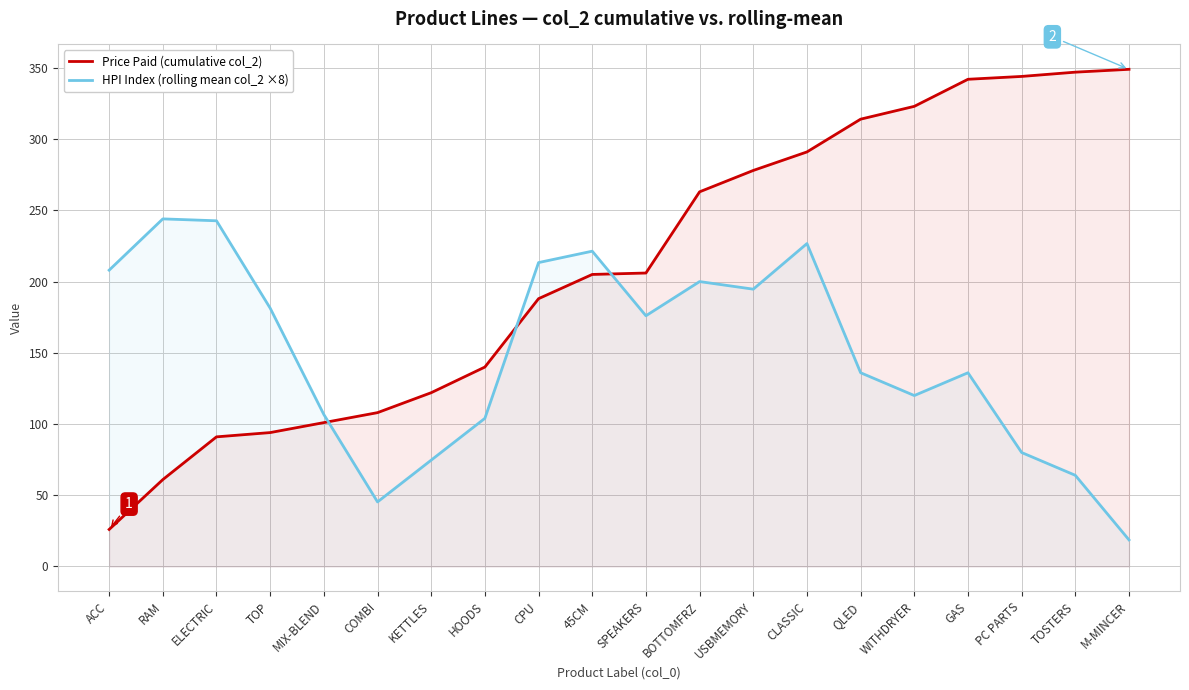

Does the chart display data point markers on the line(s)?

No